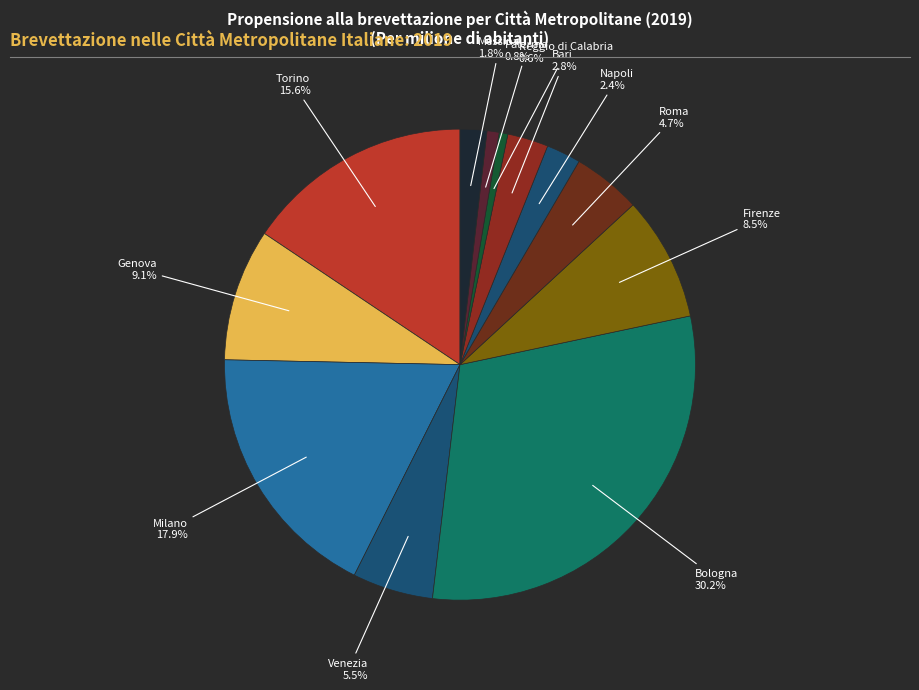

How many segments does this pie chart have?

12